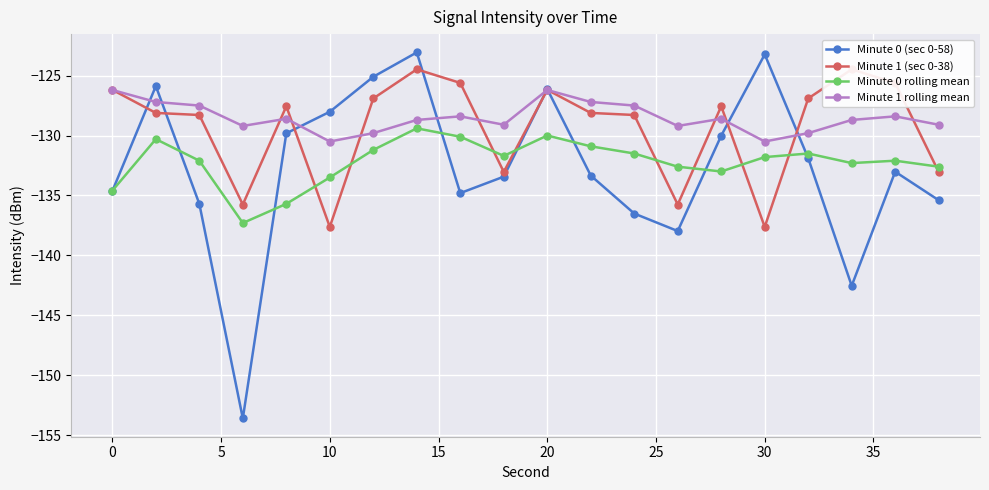

Reading left to right, extract all data points from this chart.

Minute 0 (sec 0-58): -134.6	-125.9	-135.7	-153.6	-129.8	-128.0	-125.1	-123.1	-134.8	-133.4	-126.1	-133.3	-136.5	-138.0	-130.0	-123.2	-131.9	-142.5	-133.0	-135.4
Minute 1 (sec 0-38): -126.2	-128.1	-128.3	-135.8	-127.6	-137.6	-126.9	-124.5	-125.6	-133.0	-126.2	-128.1	-128.3	-135.8	-127.6	-137.6	-126.9	-124.5	-125.6	-133.0
Minute 0 rolling mean: -134.6	-130.3	-132.1	-137.3	-135.7	-133.5	-131.2	-129.4	-130.1	-131.7	-130.0	-130.9	-131.5	-132.6	-133.0	-131.8	-131.5	-132.3	-132.1	-132.6
Minute 1 rolling mean: -126.2	-127.2	-127.5	-129.2	-128.6	-130.5	-129.8	-128.7	-128.4	-129.1	-126.2	-127.2	-127.5	-129.2	-128.6	-130.5	-129.8	-128.7	-128.4	-129.1